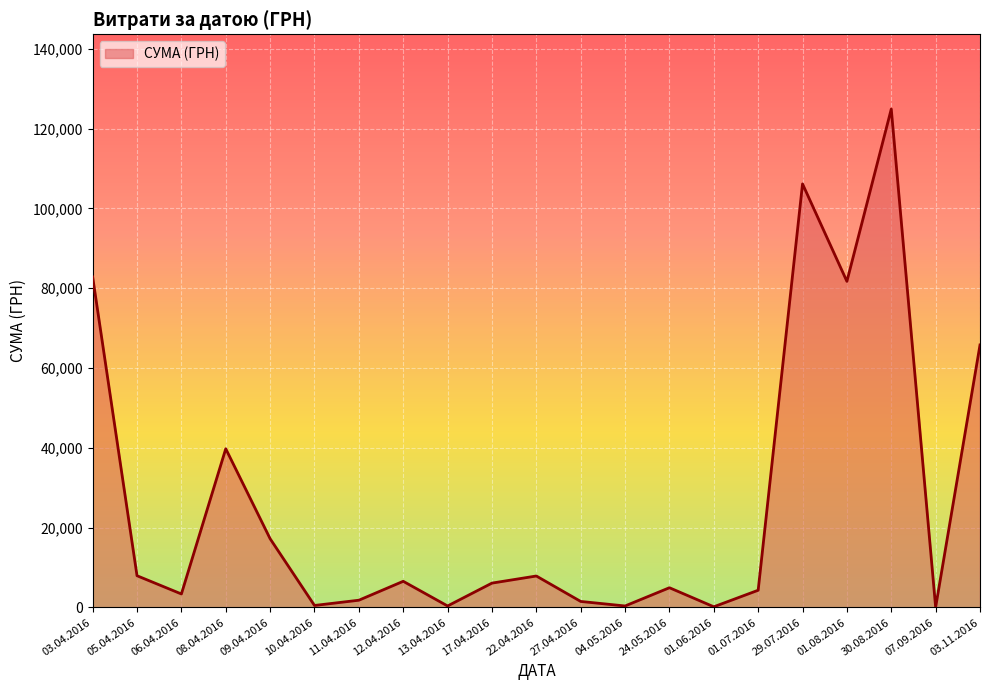

Is it true that the value at 12.04.2016 is 6561.8?

True